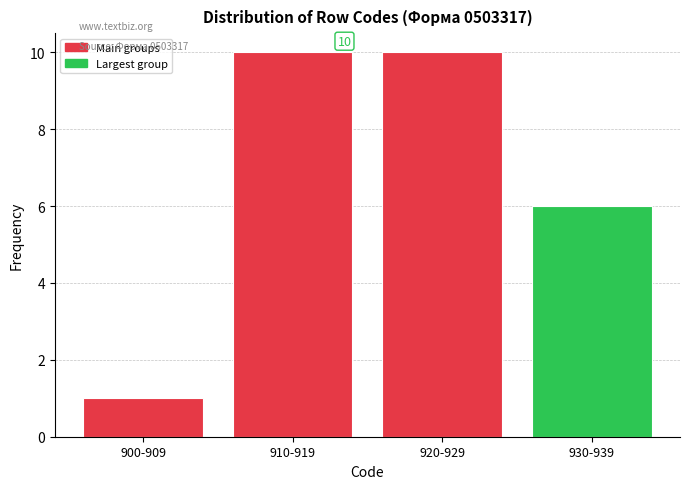

Reading left to right, what are all the values shown in this chart?

1	10	10	6